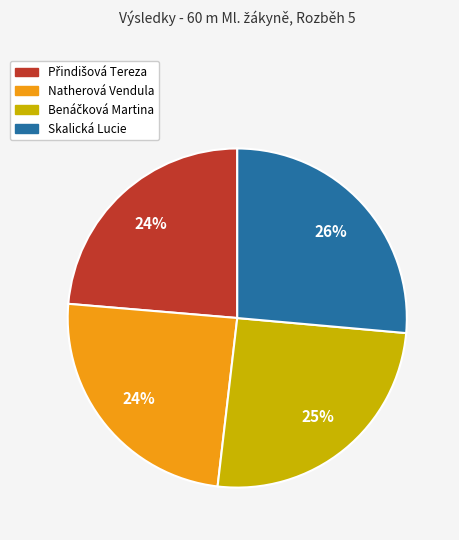

Is there any slice that represents more than half of the pie?

No